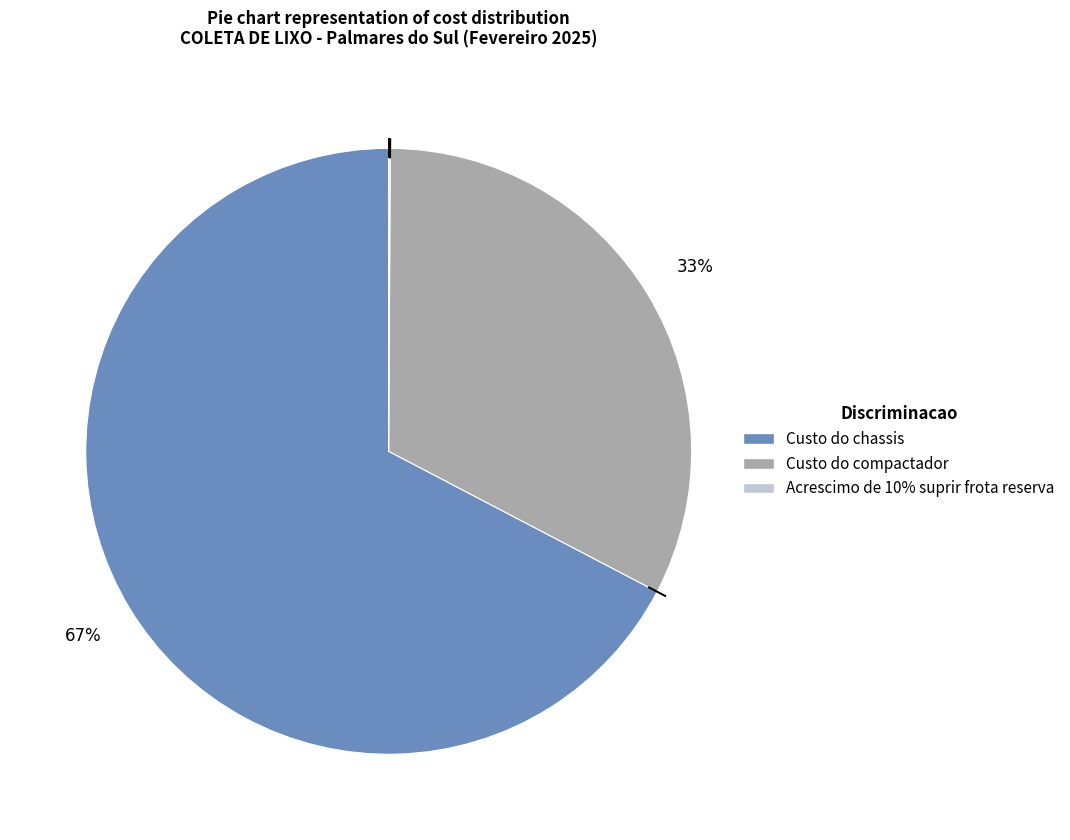

The Custo do compactador slice represents 33% of the pie. True or false?

True